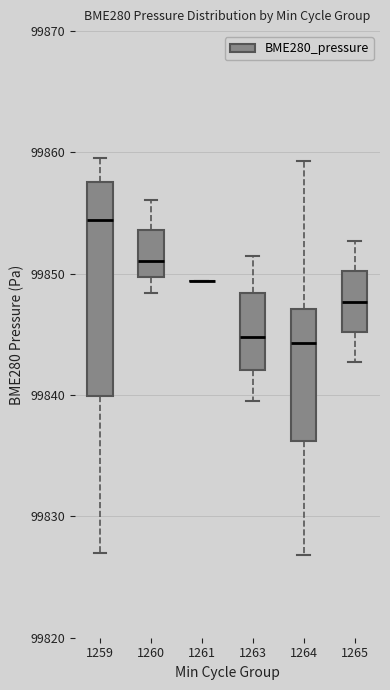

Where does the median line of the box at x = 1265 sit on the y-axis? The values are not printed on the chart, so give them approximately, as read against the axis.

99848